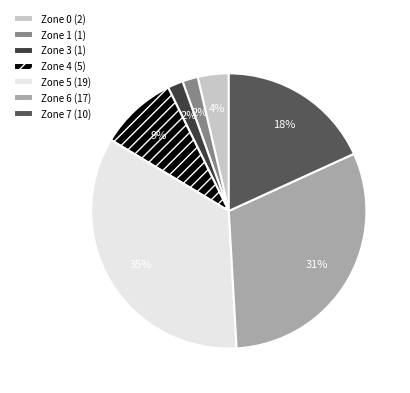

Which category has the biggest portion of the pie?

Zone 5 (19)